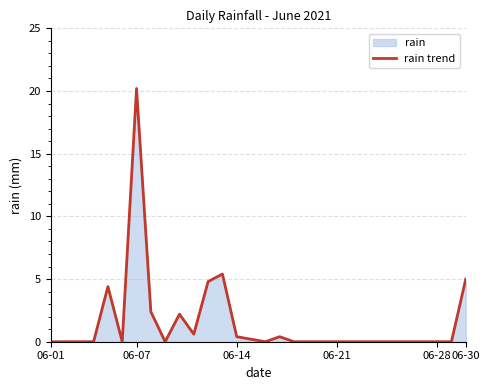

Reading left to right, transcribe all the data shown in this chart.

0.0	0.0	0.0	0.0	4.4	0.0	20.2	2.4	0.0	2.2	0.6	4.8	5.4	0.4	0.2	0.0	0.4	0.0	0.0	0.0	0.0	0.0	0.0	0.0	0.0	0.0	0.0	0.0	0.0	5.0